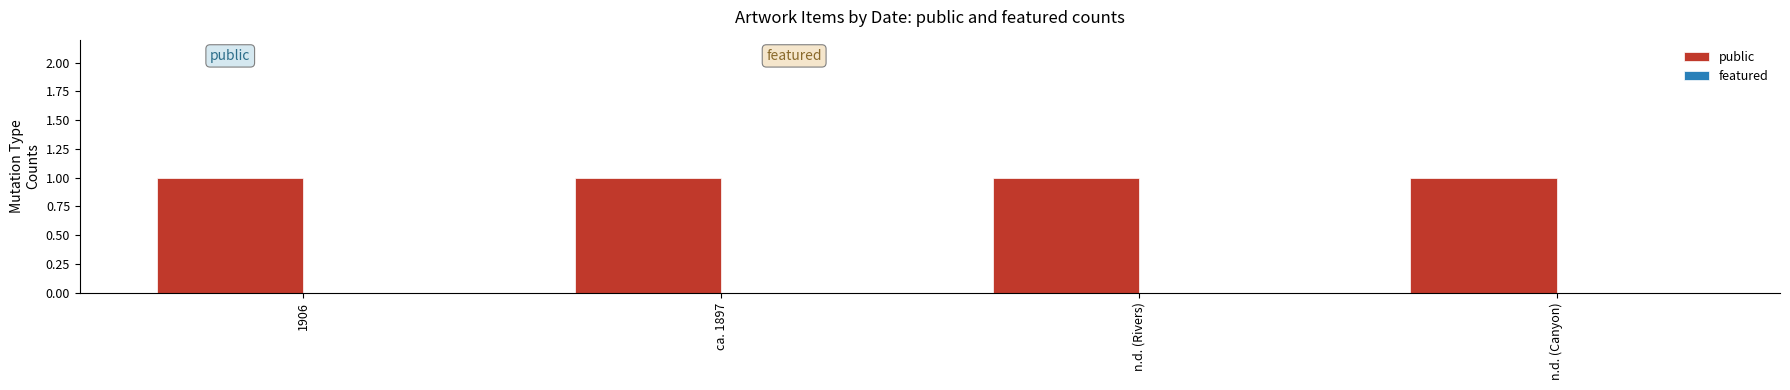

Where is public nearest to the value 1?

1906